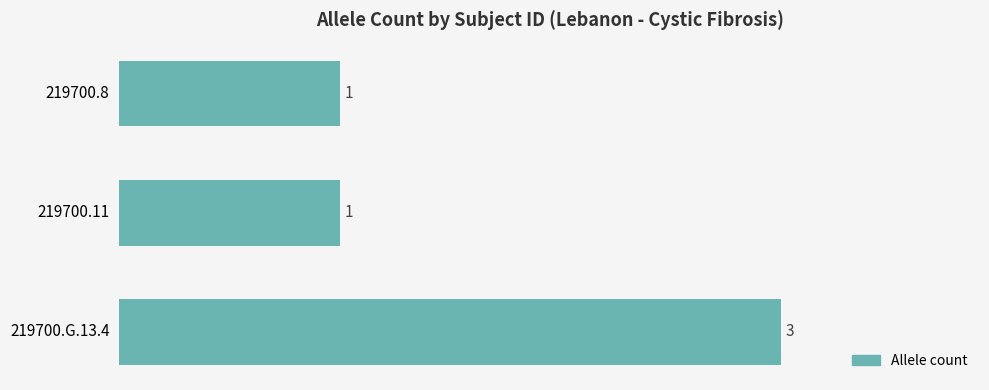

Count the number of categories in the chart.

3